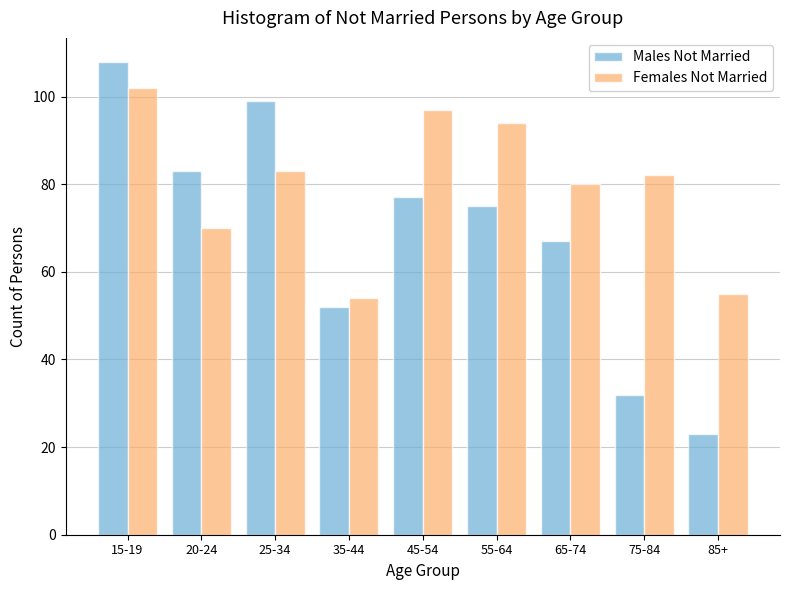

Reading left to right, list all the values displayed in this chart.

Males Not Married: 15-19=108	20-24=83	25-34=99	35-44=52	45-54=77	55-64=75	65-74=67	75-84=32	85+=23
Females Not Married: 15-19=102	20-24=70	25-34=83	35-44=54	45-54=97	55-64=94	65-74=80	75-84=82	85+=55